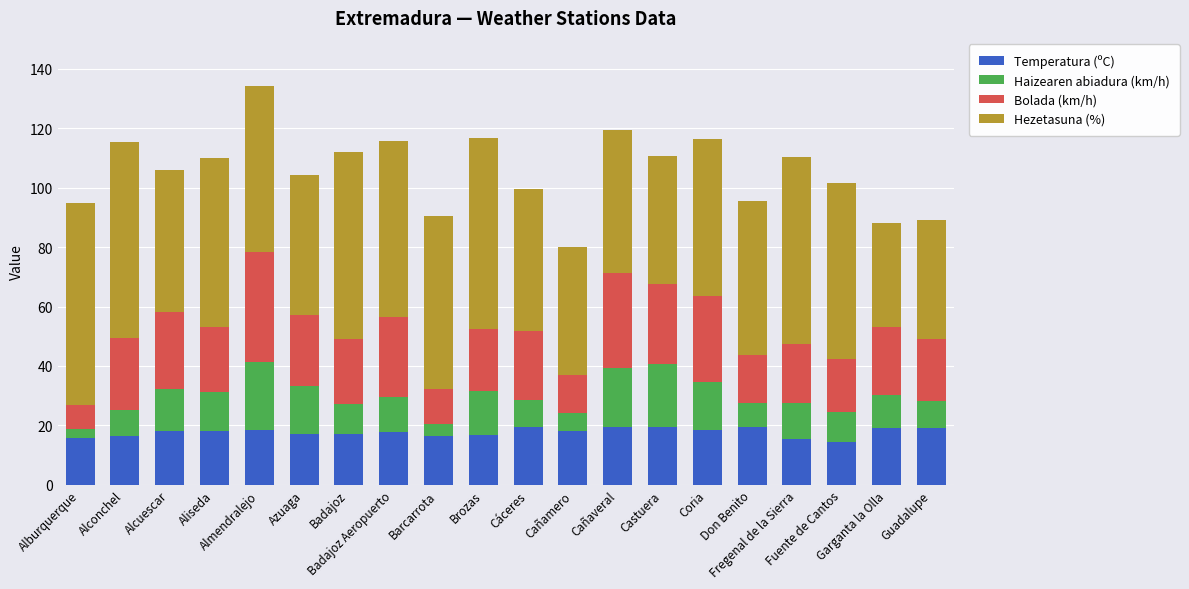

What is the highest value of the Temperatura (ºC) series?

19.6